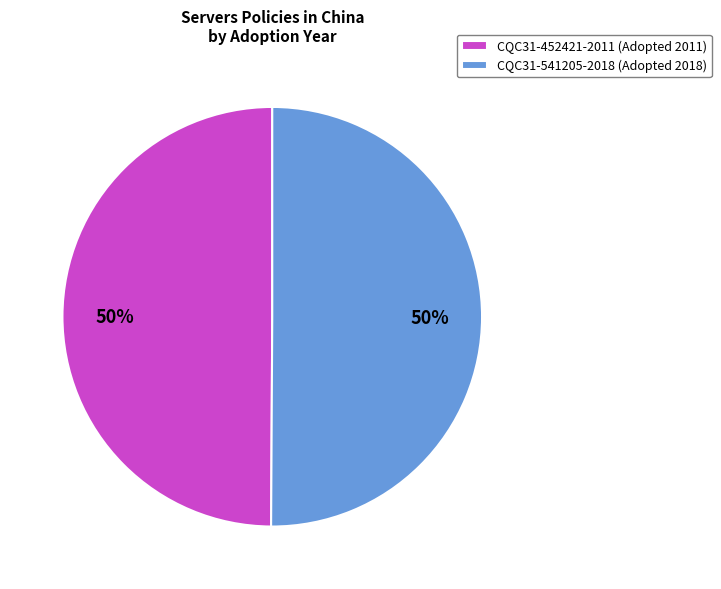

Combined, do CQC31-541205-2018 and CQC31-452421-2011 account for over 50%?

Yes